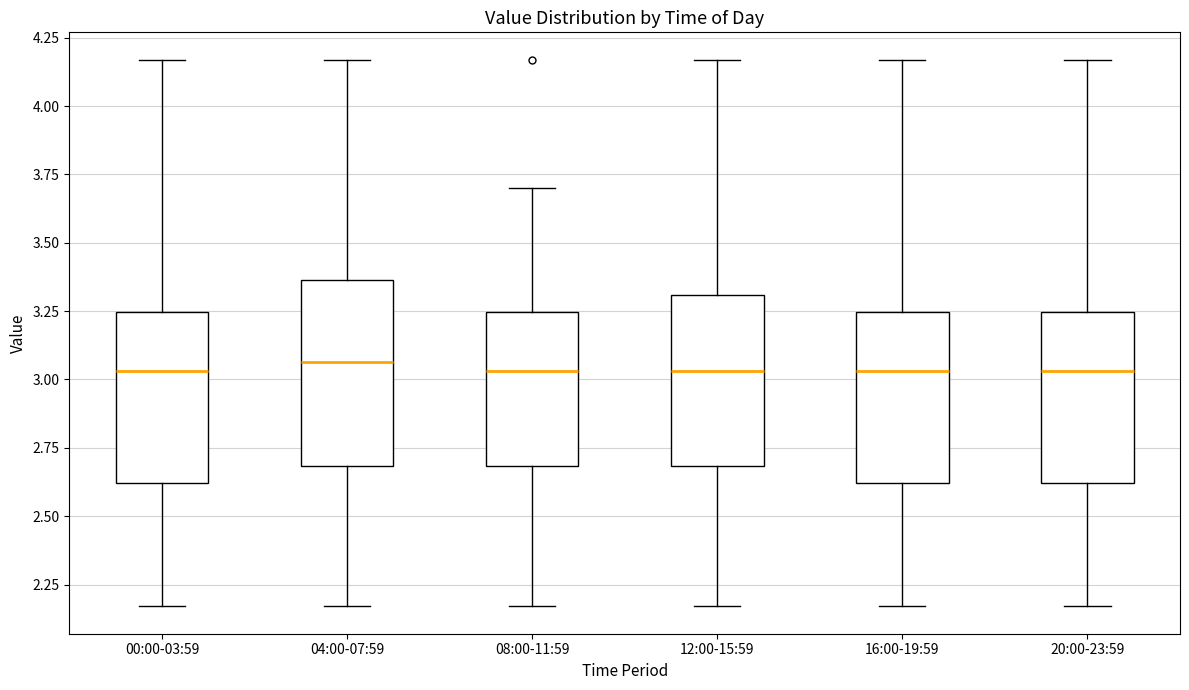

Reading left to right, read every box against the y-axis: the position of its median line, the range the box covers, and the ends of its whiskers. The values are not printed on the chart, so give them approximately, as read against the axis.

00:00-03:59: median 3.05, box 2.60 to 3.25, whiskers 2.15 to 4.15
04:00-07:59: median 3.05, box 2.70 to 3.35, whiskers 2.15 to 4.15
08:00-11:59: median 3.05, box 2.70 to 3.25, whiskers 2.15 to 3.70
12:00-15:59: median 3.05, box 2.70 to 3.30, whiskers 2.15 to 4.15
16:00-19:59: median 3.05, box 2.60 to 3.25, whiskers 2.15 to 4.15
20:00-23:59: median 3.05, box 2.60 to 3.25, whiskers 2.15 to 4.15